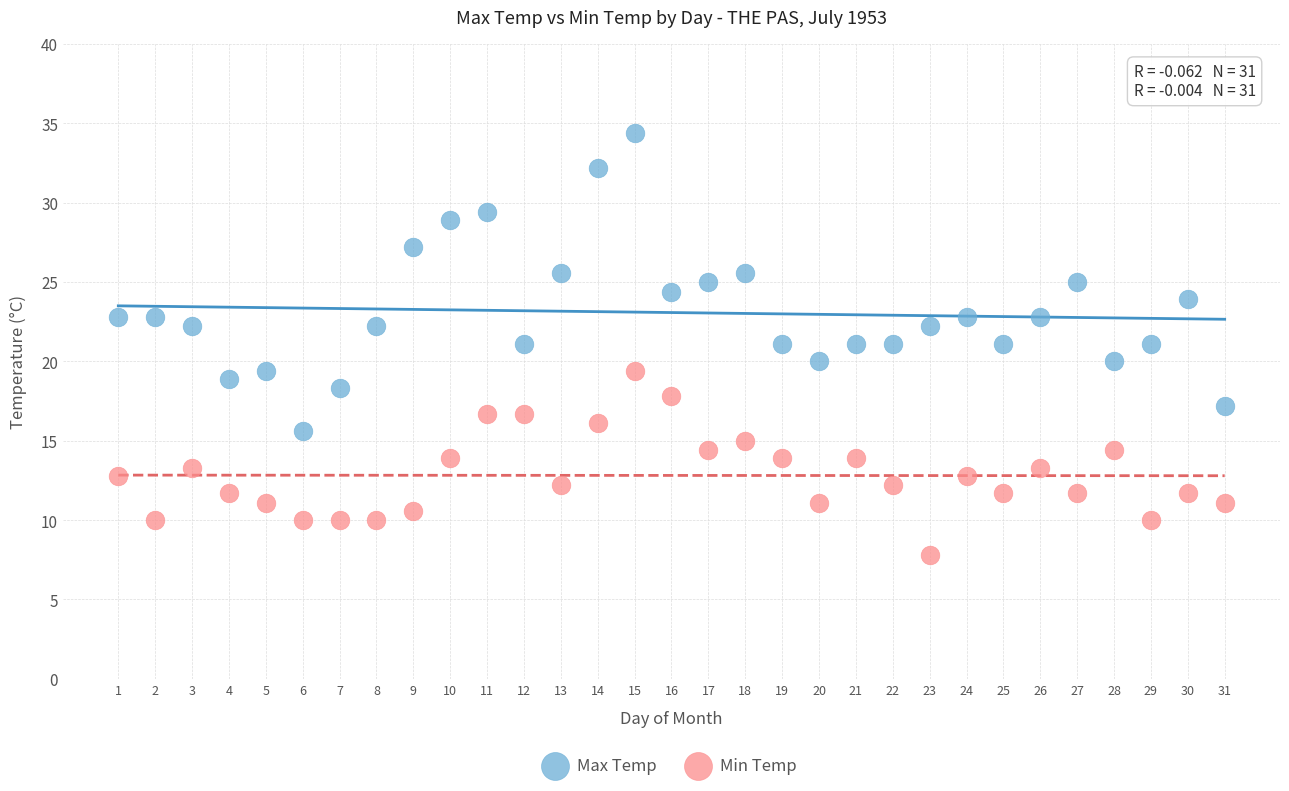

What is the X range (max minus min) for the scatter plot?

30.0